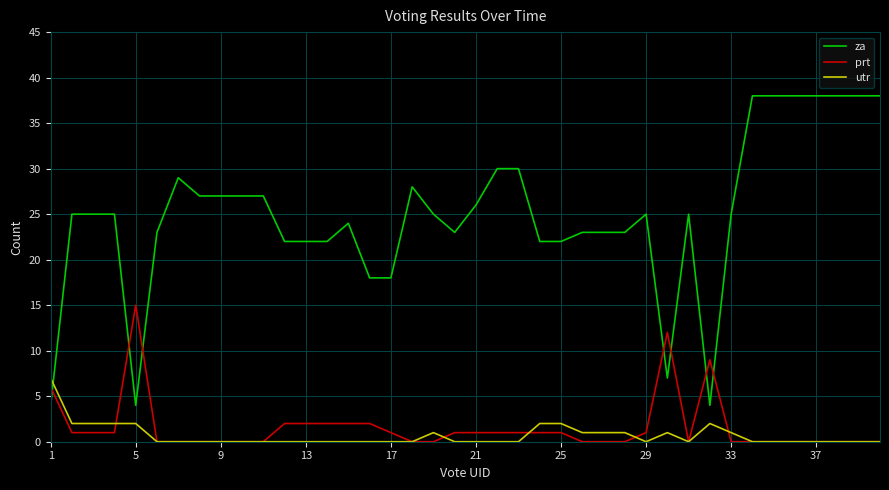

What is the maximum value shown in the chart?

38